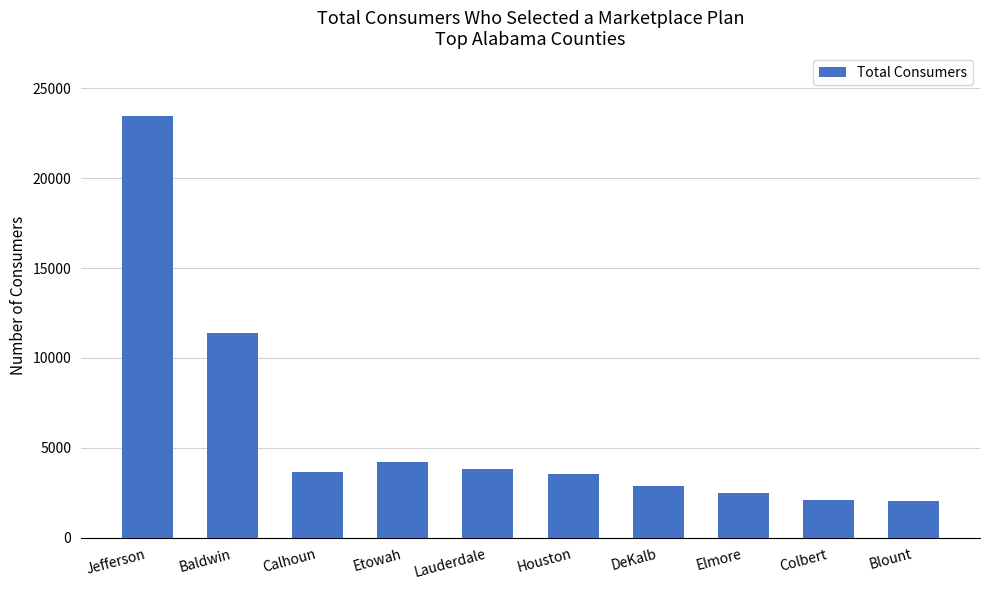

What position from the right is Calhoun?

8